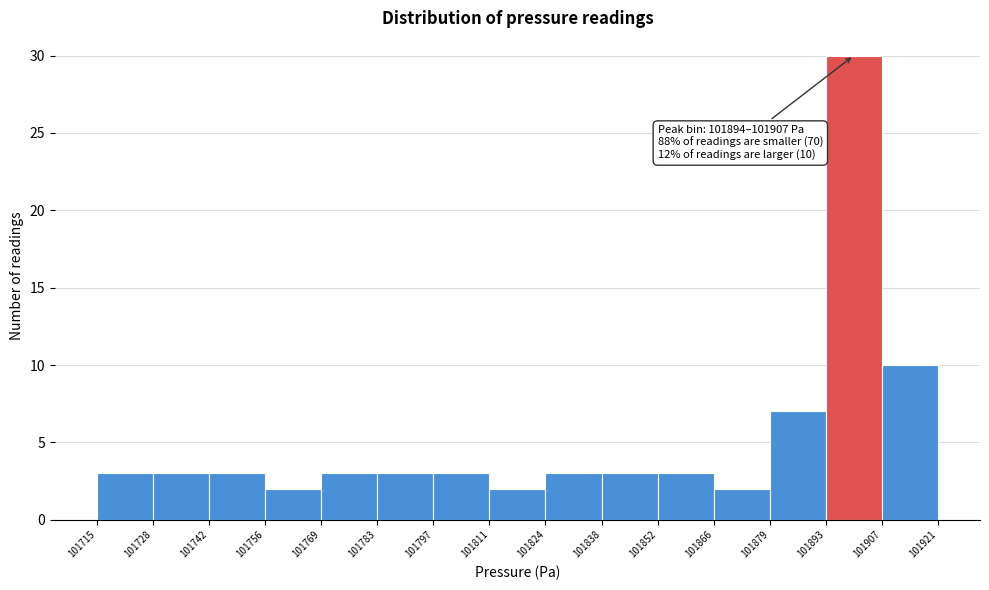

Which range on the x-axis has the tallest bar?

101893 to 101907